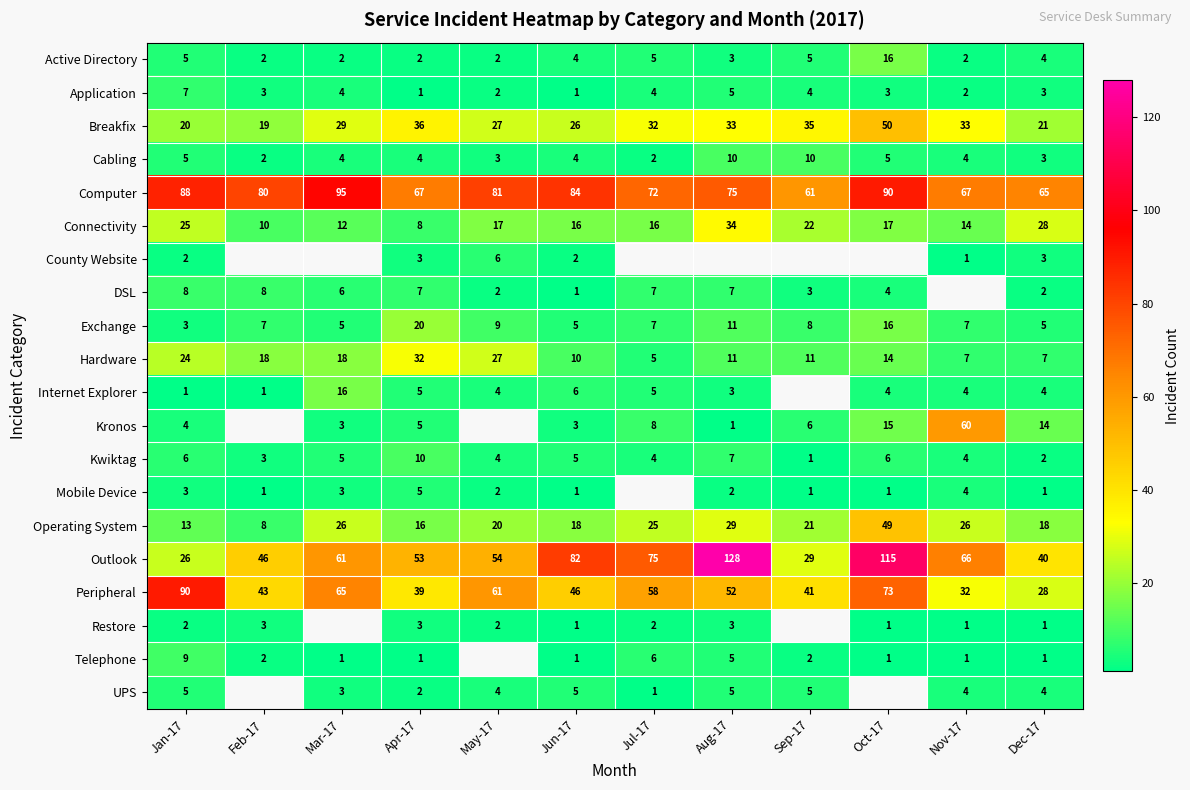

What is the difference between the second highest and second lowest values in the Peripheral series?

41